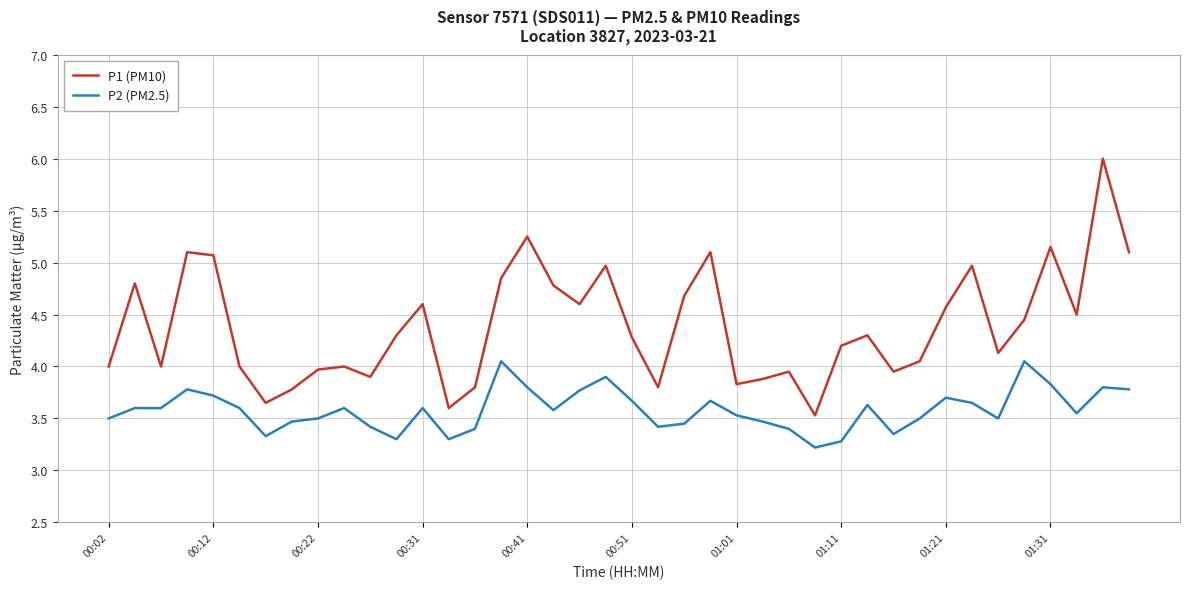

Which series has the largest total across all categories?

P1 (PM10)